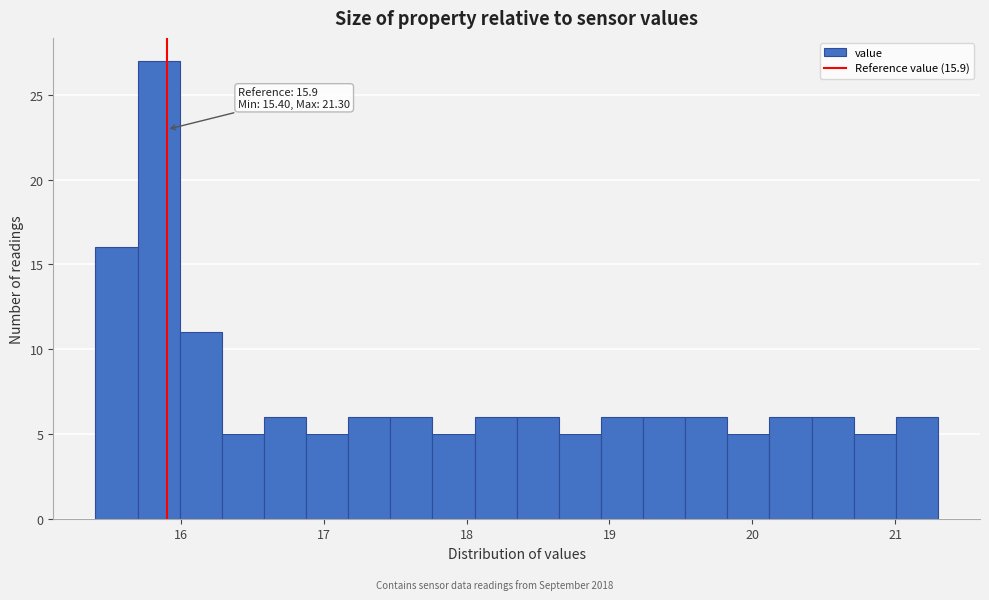

Read against the x-axis, roughly where is the centre of the tallest bar?

15.8